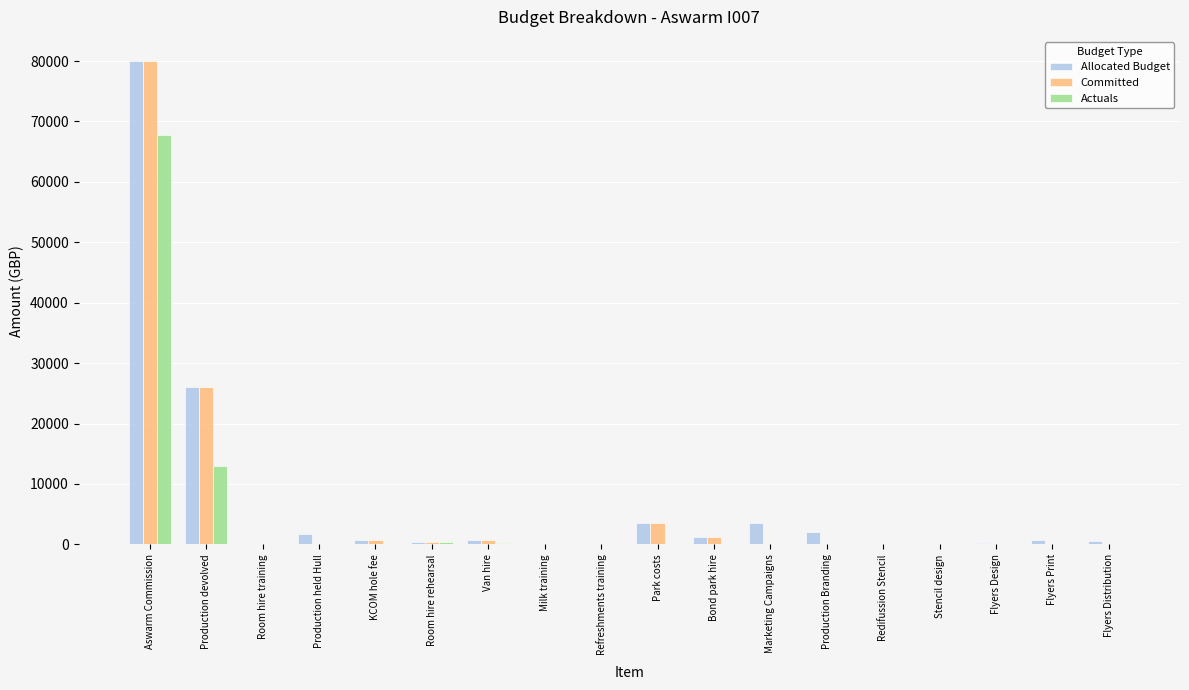

What is the maximum value for Committed?

80000.0